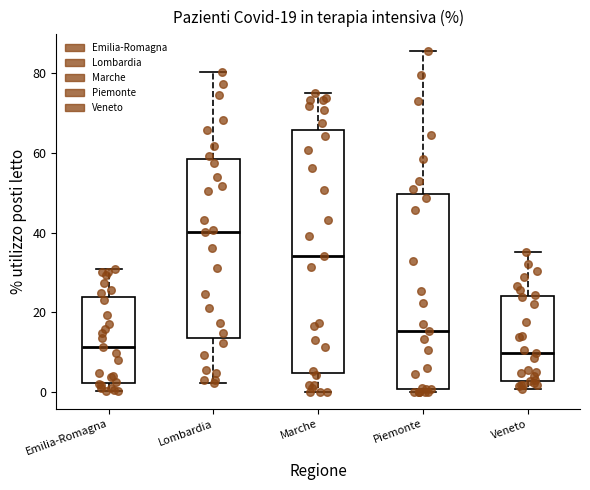

Which box's median line is the highest?

Lombardia